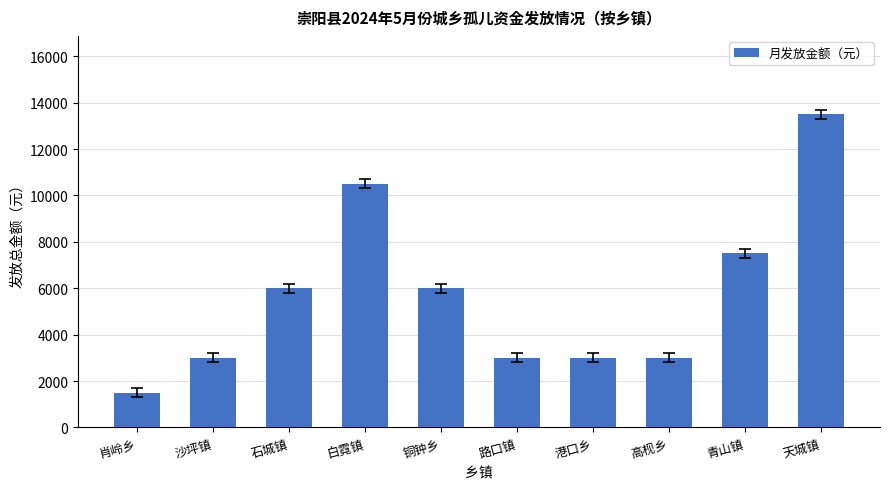

What is the sum of the values at 铜钟乡 and 沙坪镇?

9000